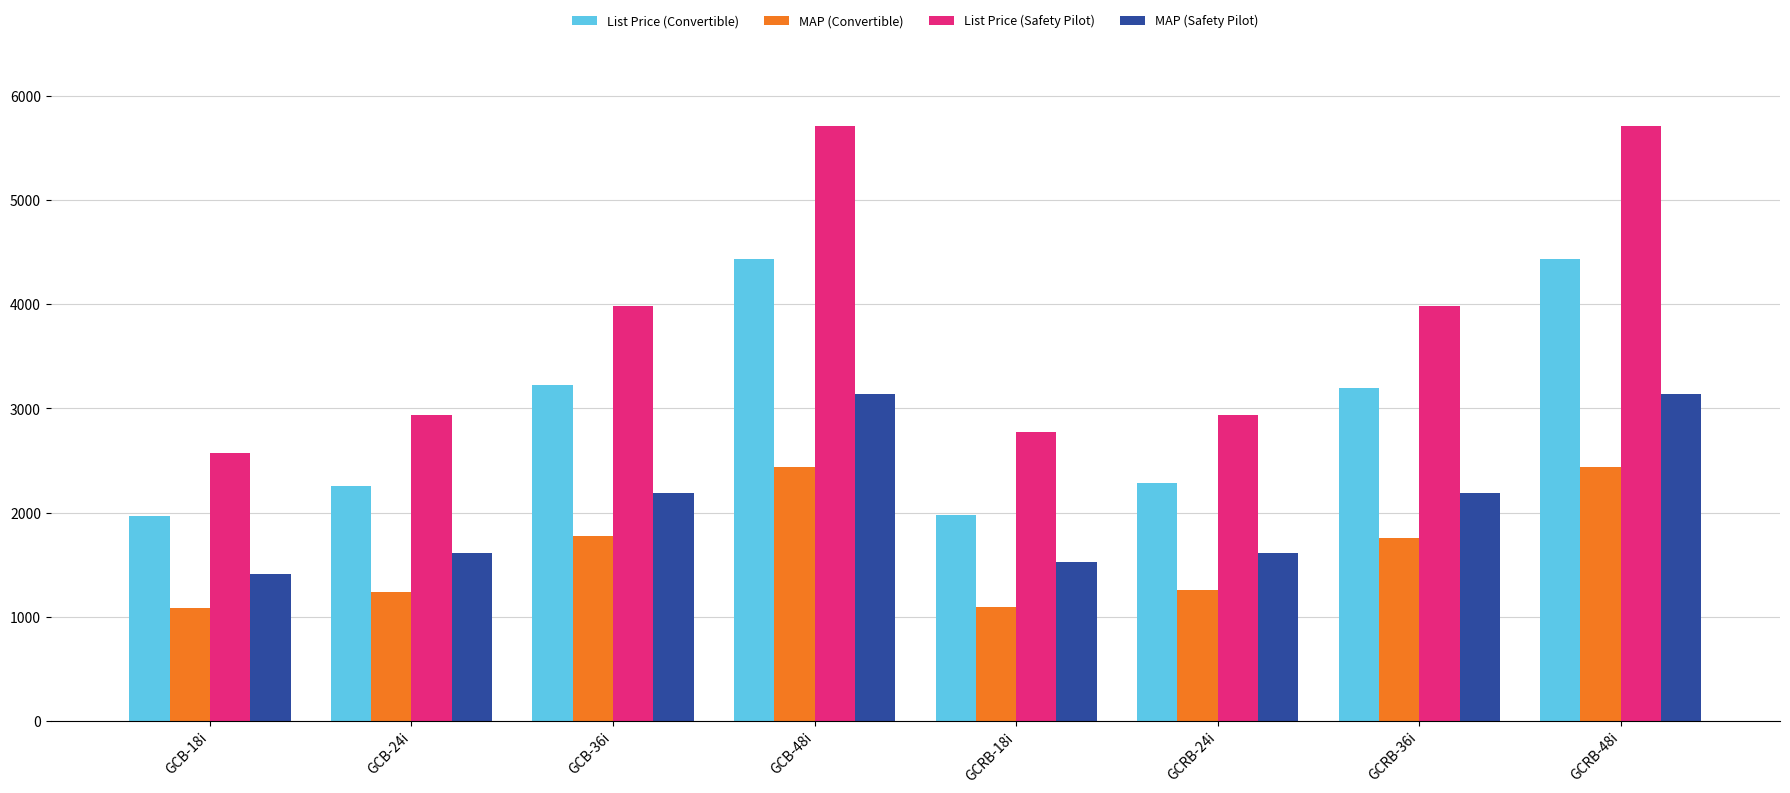

Does the chart contain stacked bars?

No